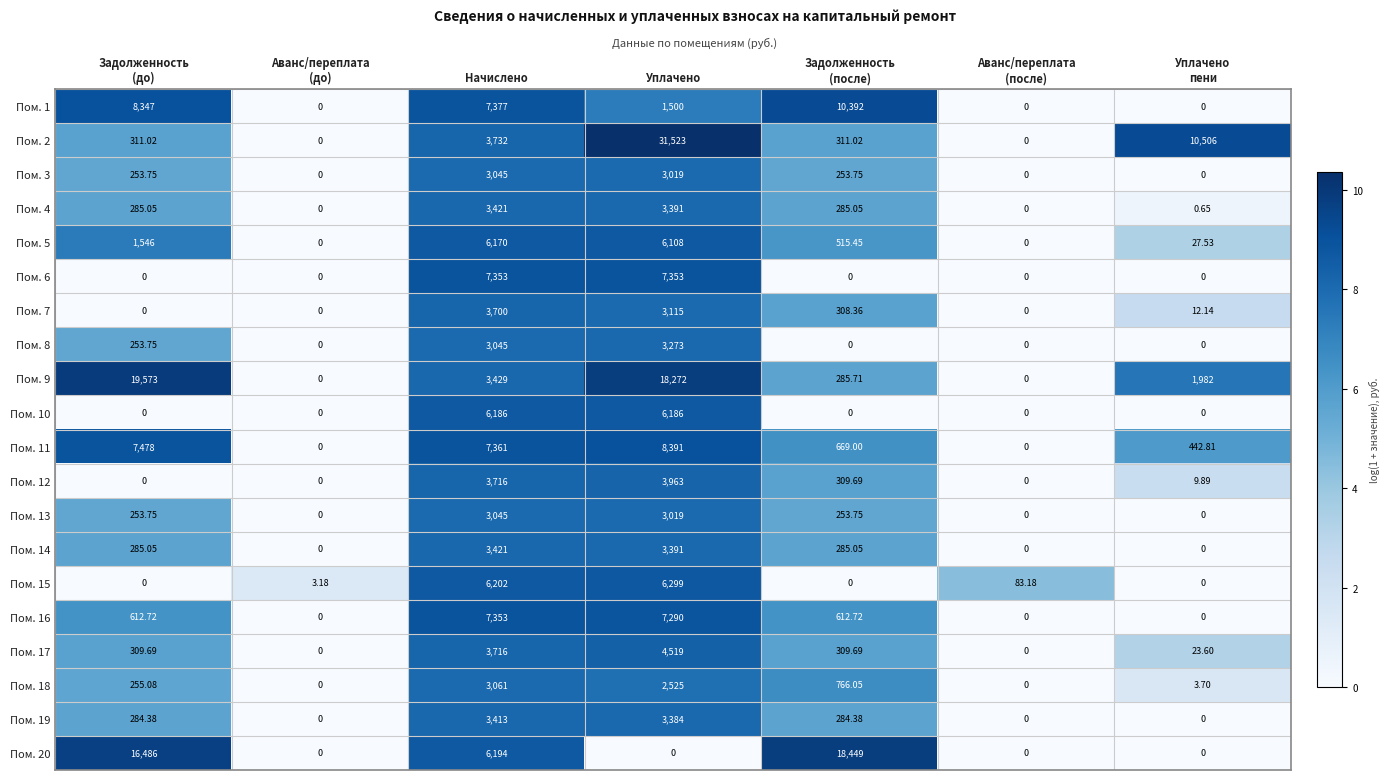

Where does the Пом. 7 series first go above 12?

Начислено